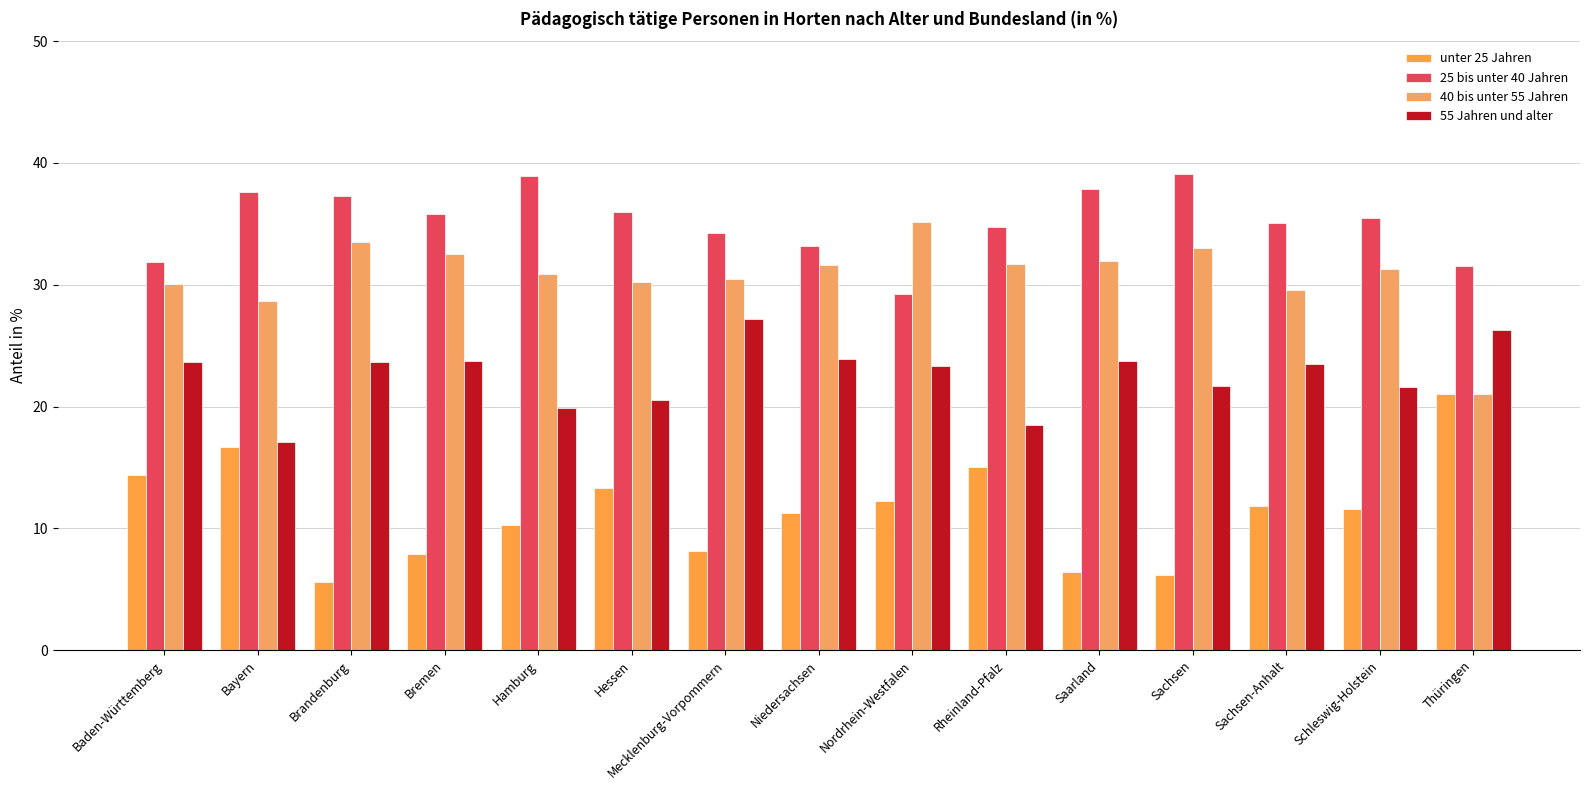

What is the difference between the maximum and second lowest values in the 55 Jahren und alter series?

8.7